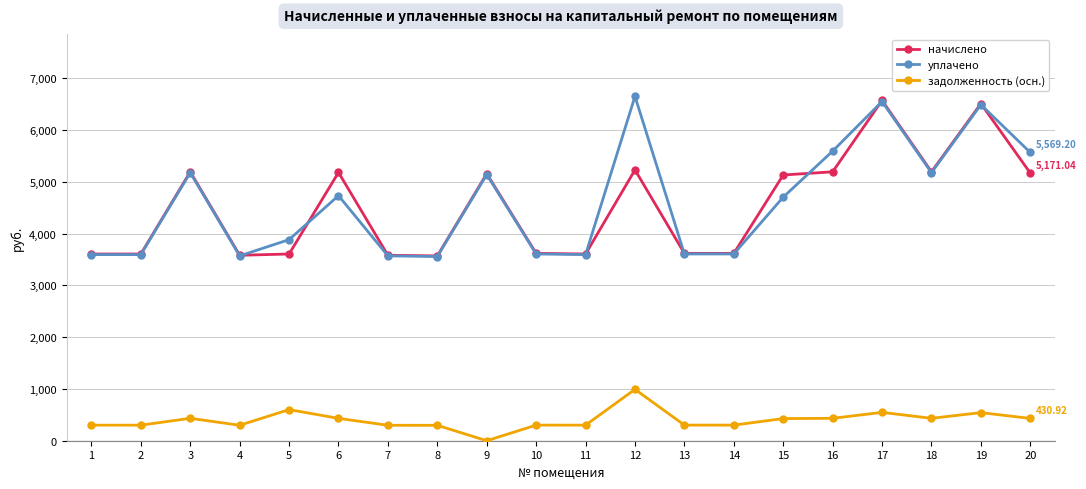

What is the total value across all series at 17?

13676.2